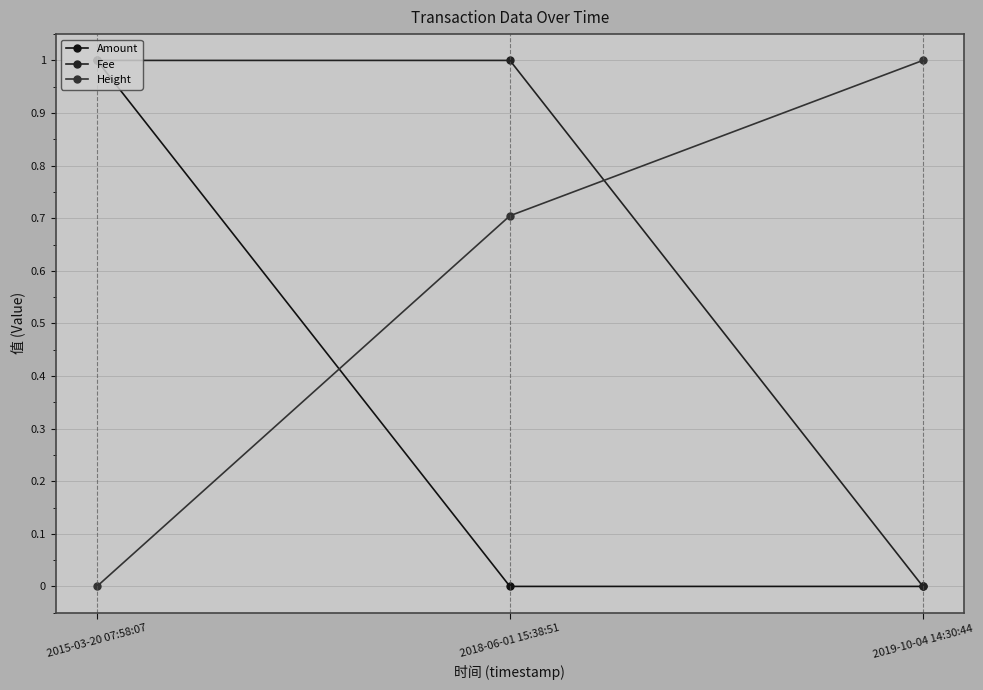

The value of Fee at 2019-10-04 14:30:44 is -0.6. True or false?

False